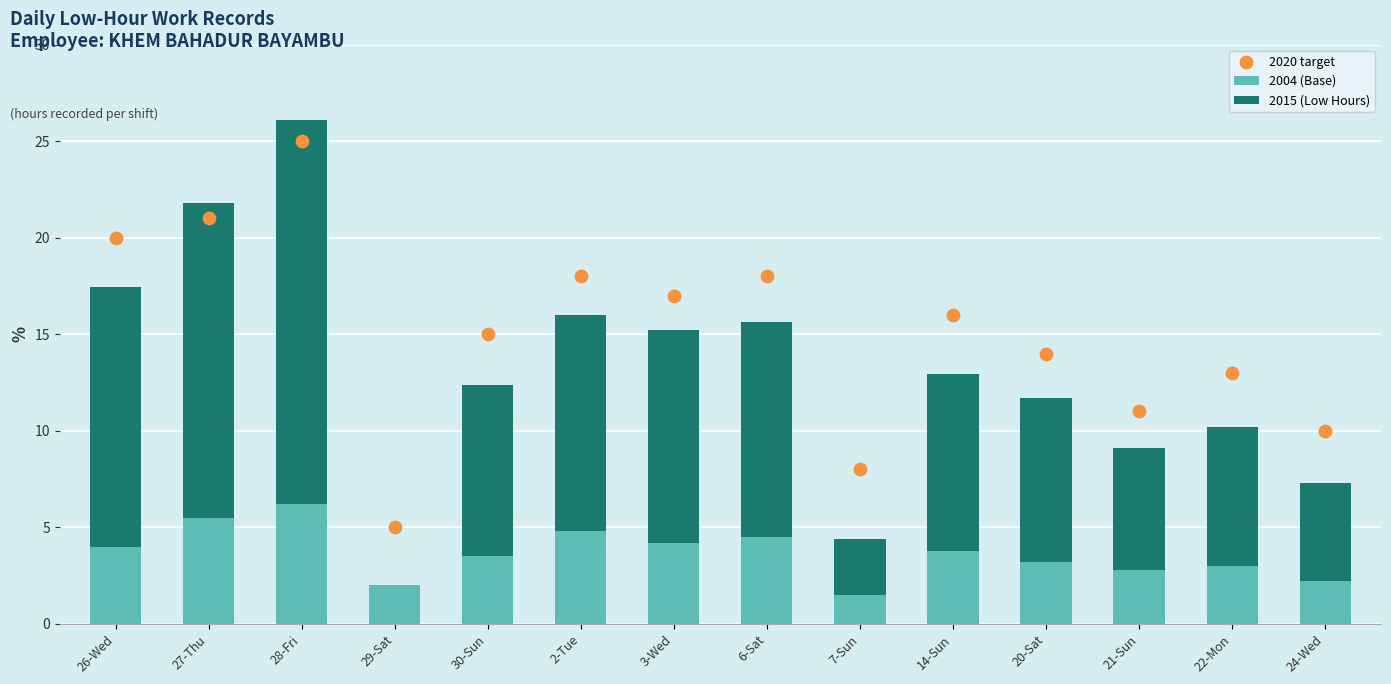

Which series reaches the maximum Y coordinate?

2015 (Low Hours)